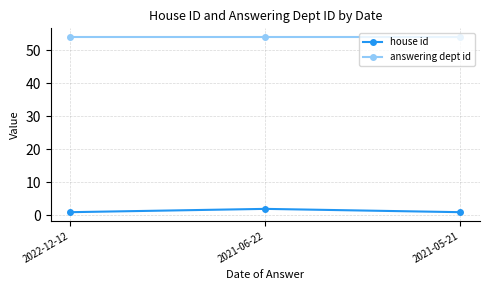

How many lines are shown in the chart?

2